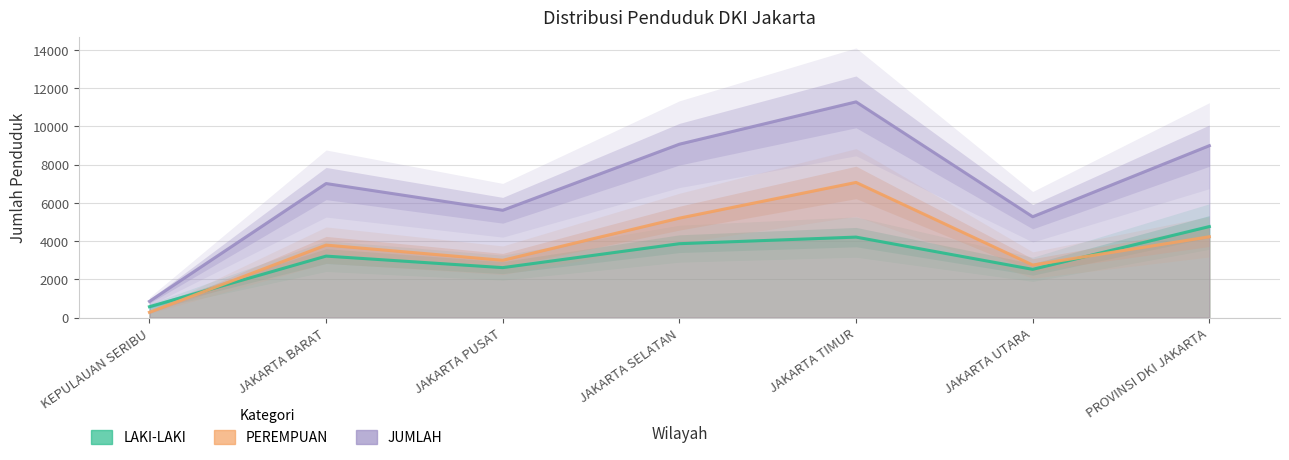

Does the chart display data point markers on the line(s)?

No